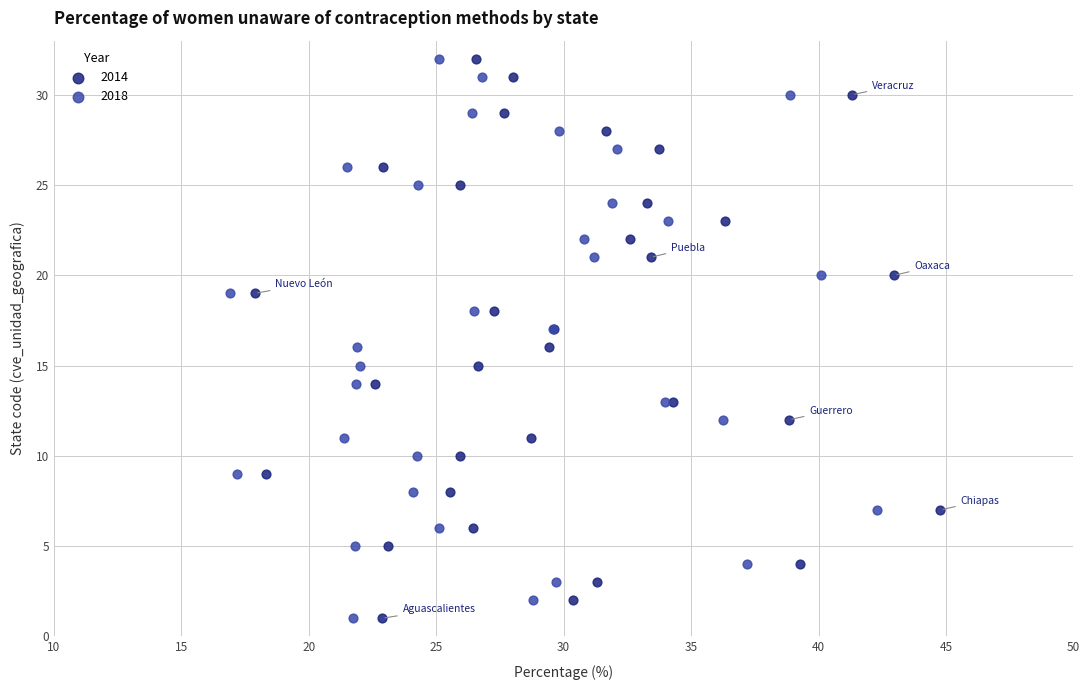

What are all the series names shown in the legend?

2014, 2018